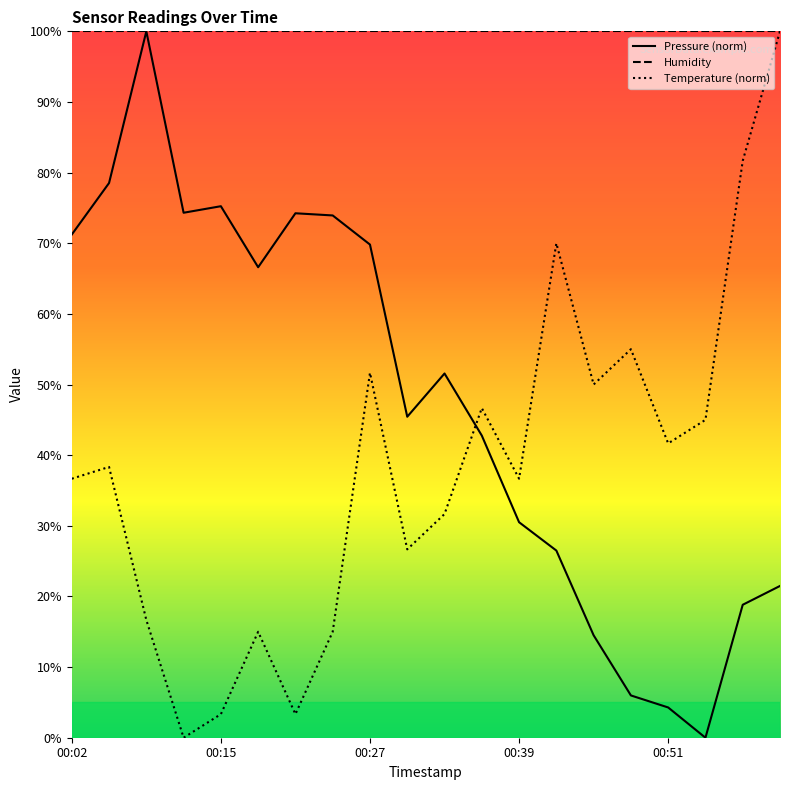

Is it true that Humidity equals 100.0 at 7?

True